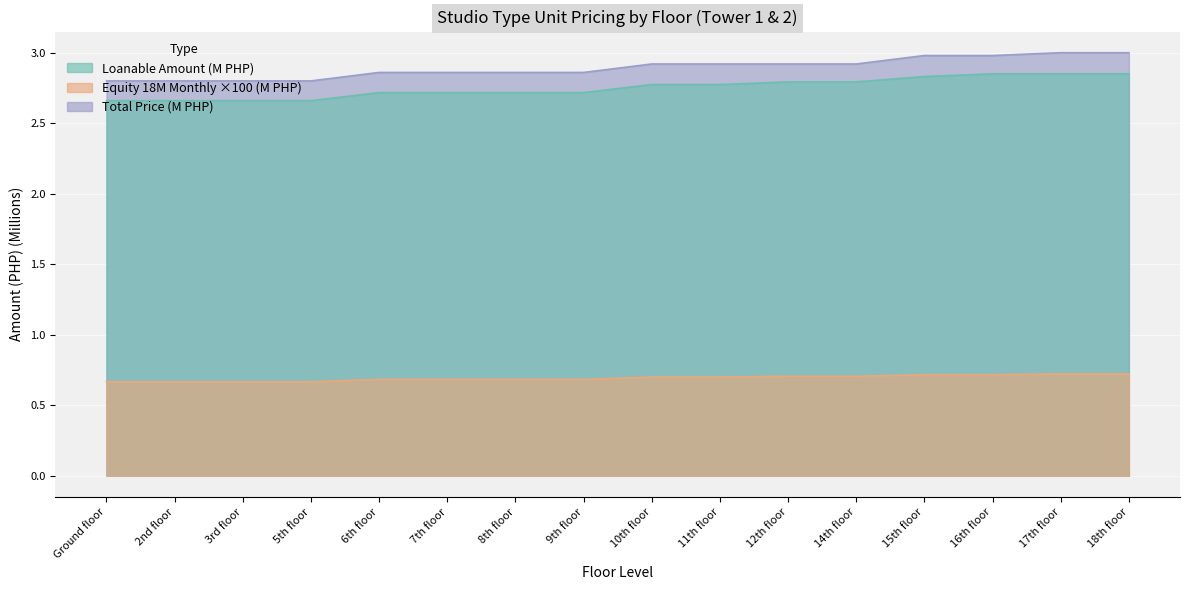

What is the average value of the Total Price series?

2.9